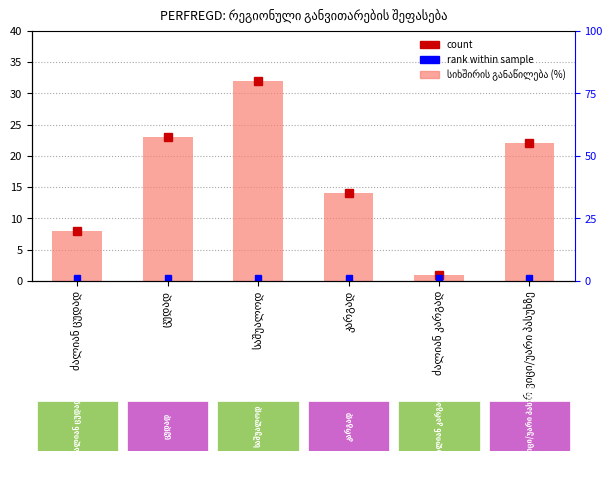

List the labels in order of value, smallest first.

ძალიან კარგად, ძალიან ცუდად, კარგად, არ ვიცი/უარი პასუხზე, ცუდად, საშუალოდ